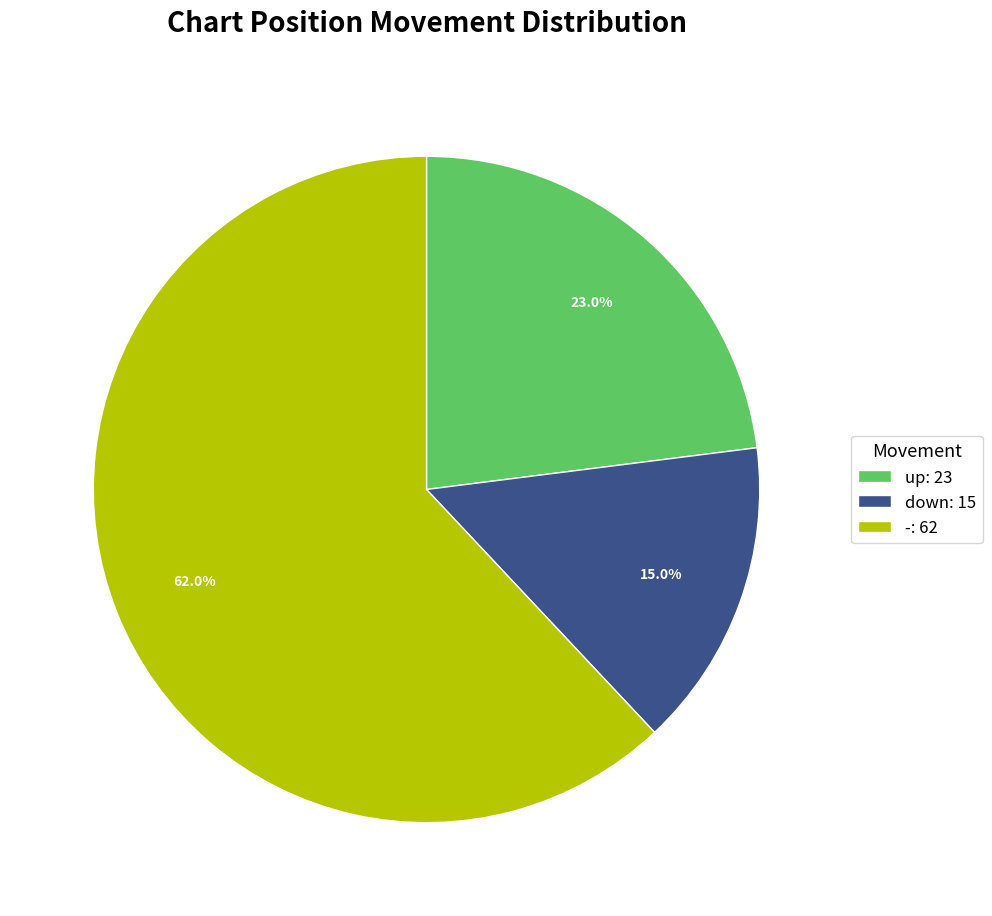

What percentage do up and down together represent?

38.0%